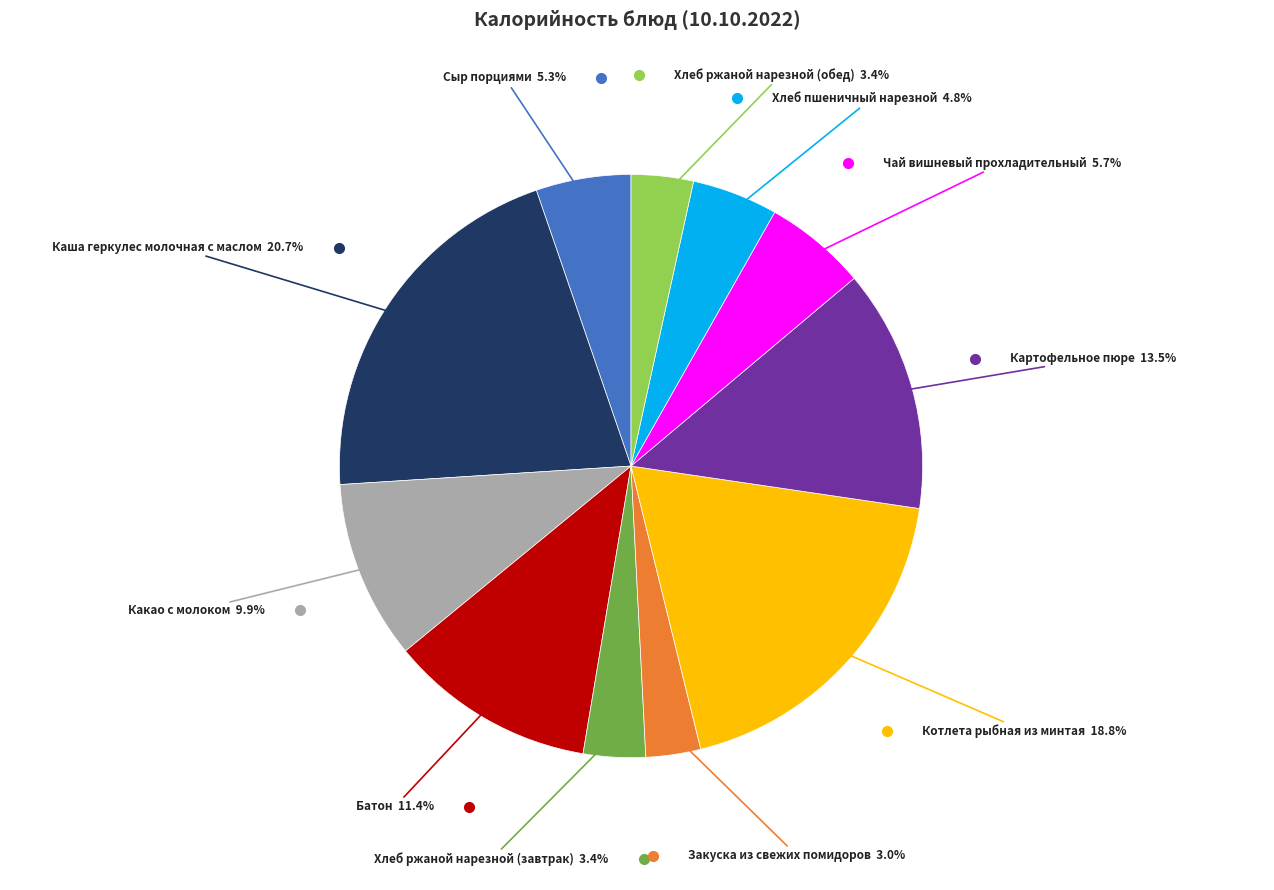

Does any single category account for the majority?

No